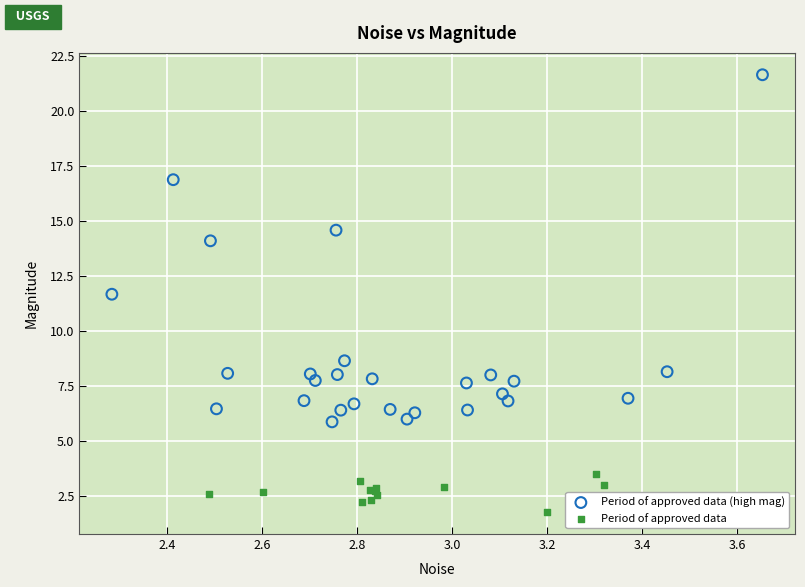

Which series contains the highest Y value?

Period of approved data (high mag)